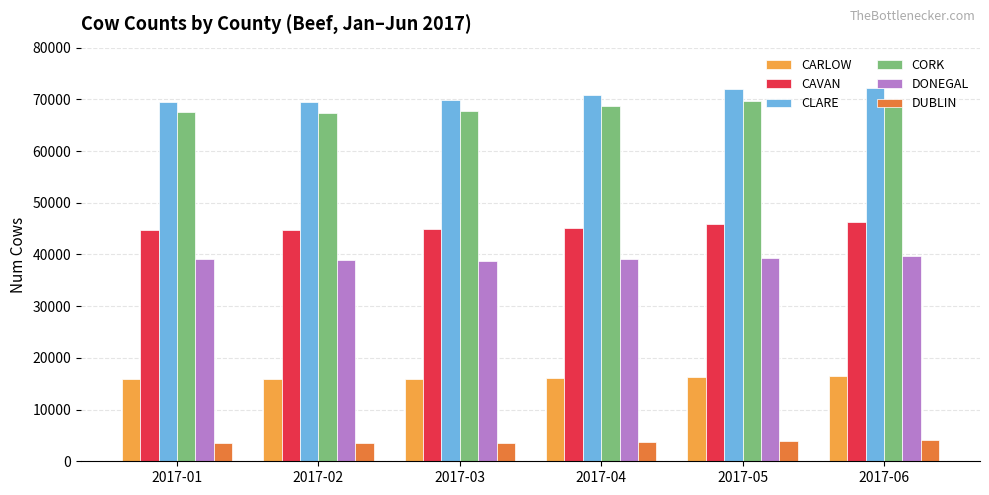

What is the sum of all CARLOW values?

96592